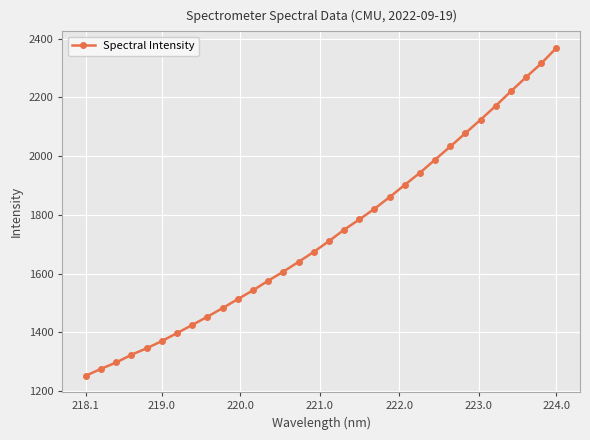

What is the value of the 2nd point from the left?

1275.7